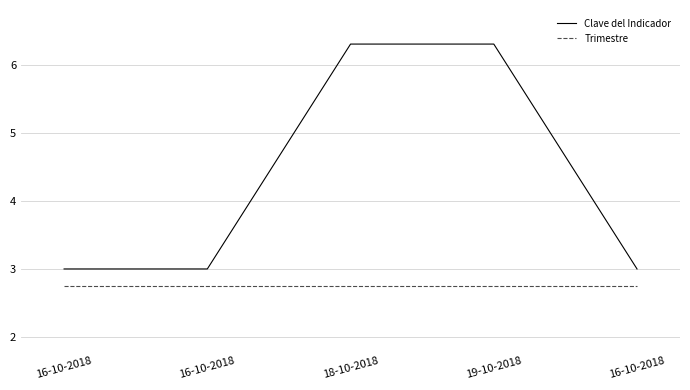

True or false: Clave del Indicador and Trimestre intersect in this chart.

False